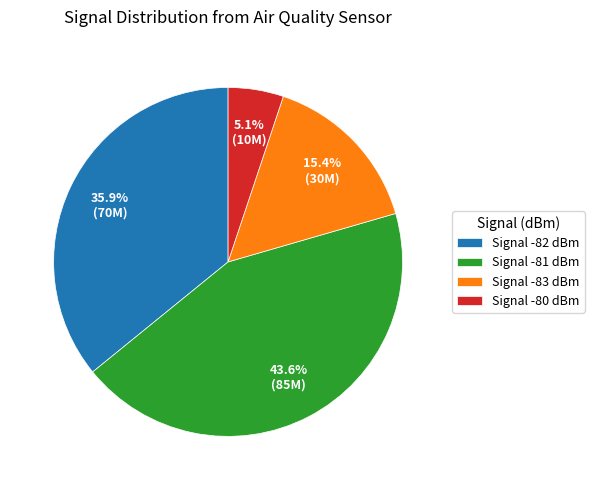

Is there a majority slice in this chart?

No